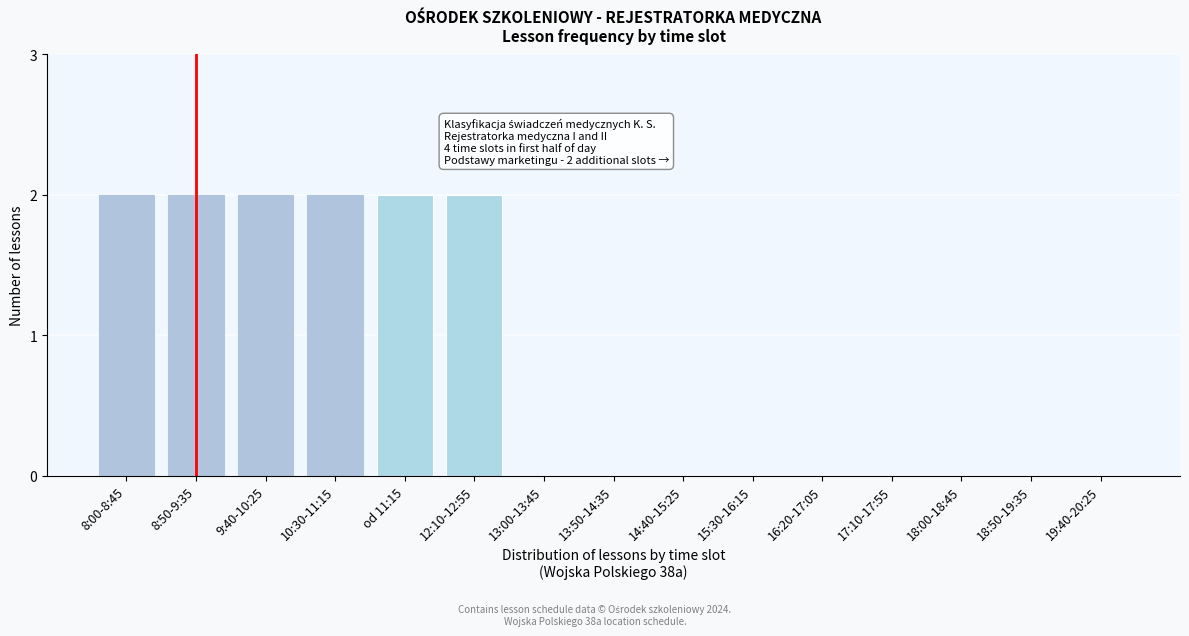

Reading left to right, what are all the values shown in this chart?

8:00-8:45=2	8:50-9:35=2	9:40-10:25=2	10:30-11:15=2	od 11:15=2	12:10-12:55=2	13:00-13:45=0	13:50-14:35=0	14:40-15:25=0	15:30-16:15=0	16:20-17:05=0	17:10-17:55=0	18:00-18:45=0	18:50-19:35=0	19:40-20:25=0